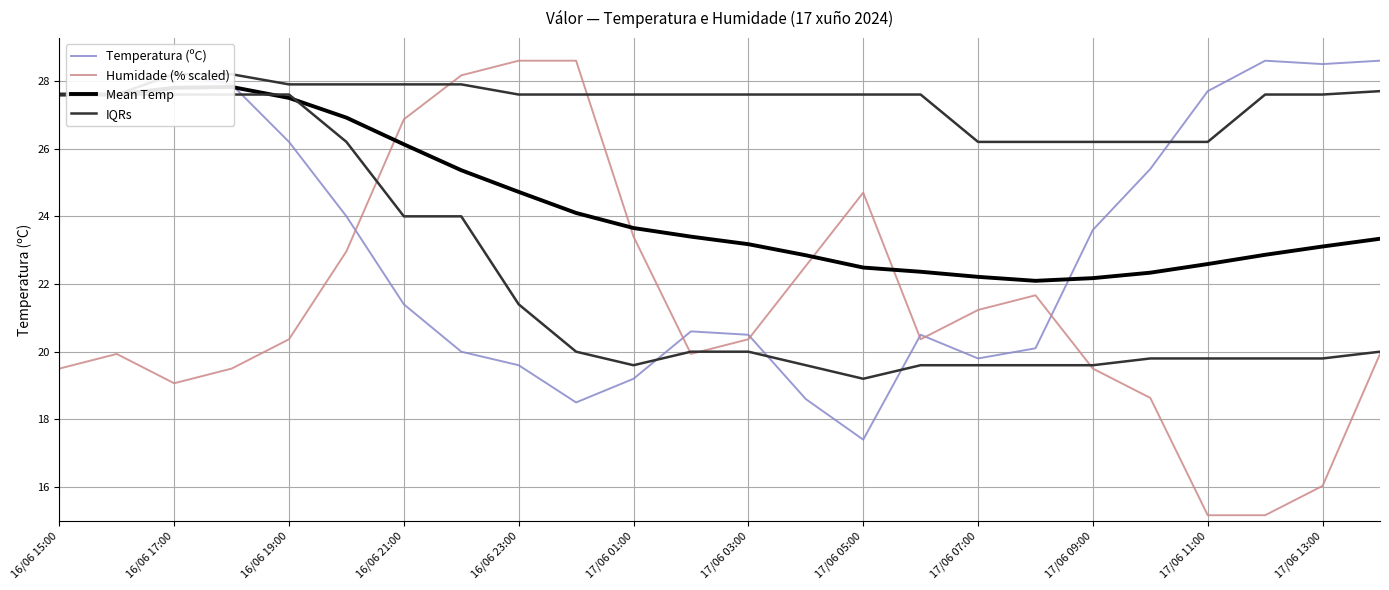

What is the average value of the IQRs series?

22.1